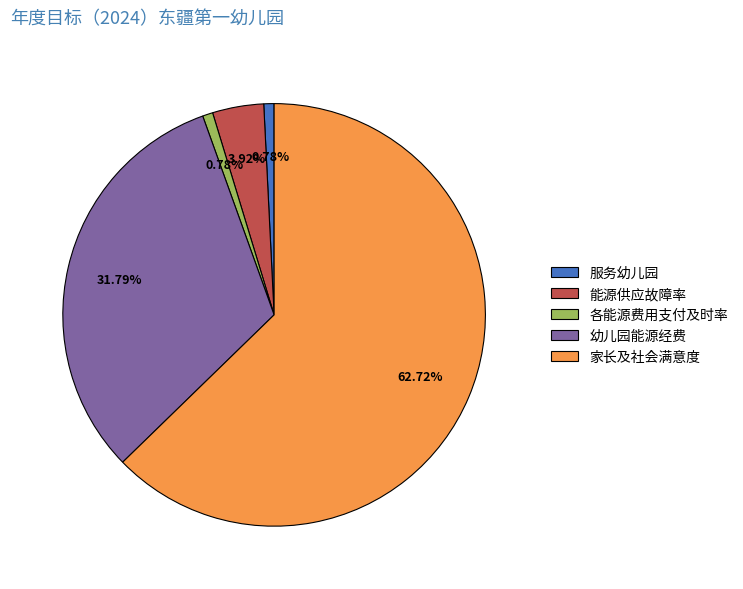

Does any single category account for the majority?

Yes